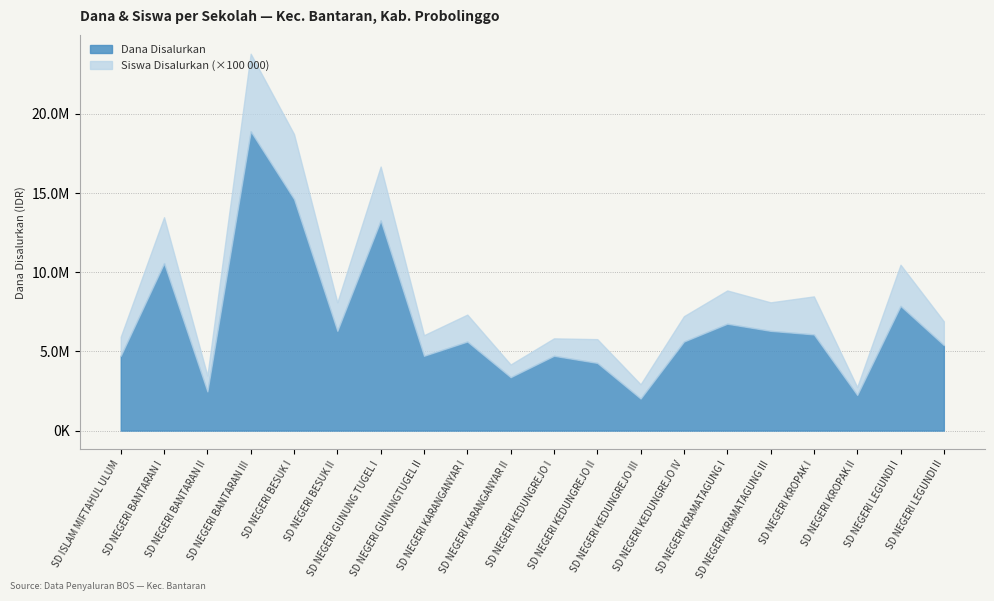

True or false: Siswa Disalurkan and Dana Disalurkan intersect in this chart.

False